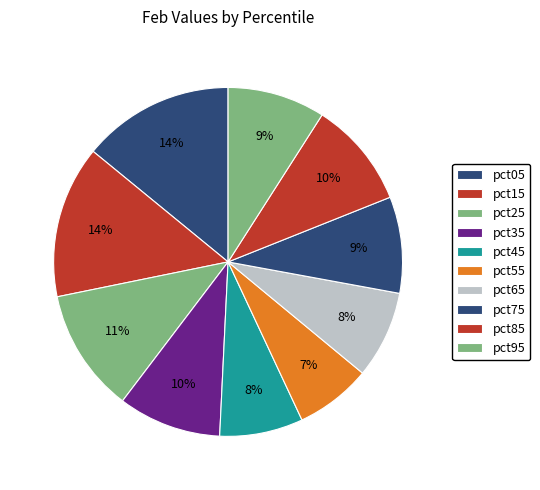

The pct85 slice represents 17% of the pie. True or false?

False